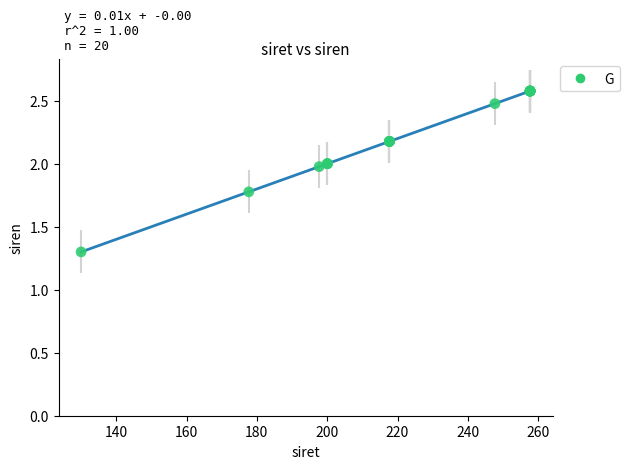

What Y value in the scatter plot is closest to 1?

1.3